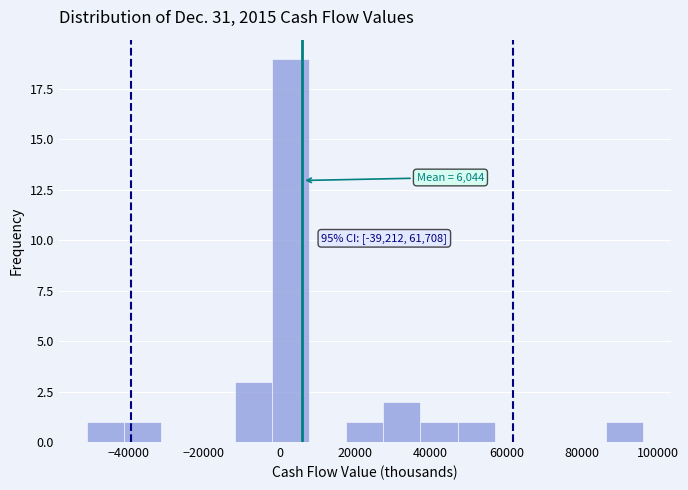

Over which range of the x-axis is the bar tallest?

-2000 to 8000